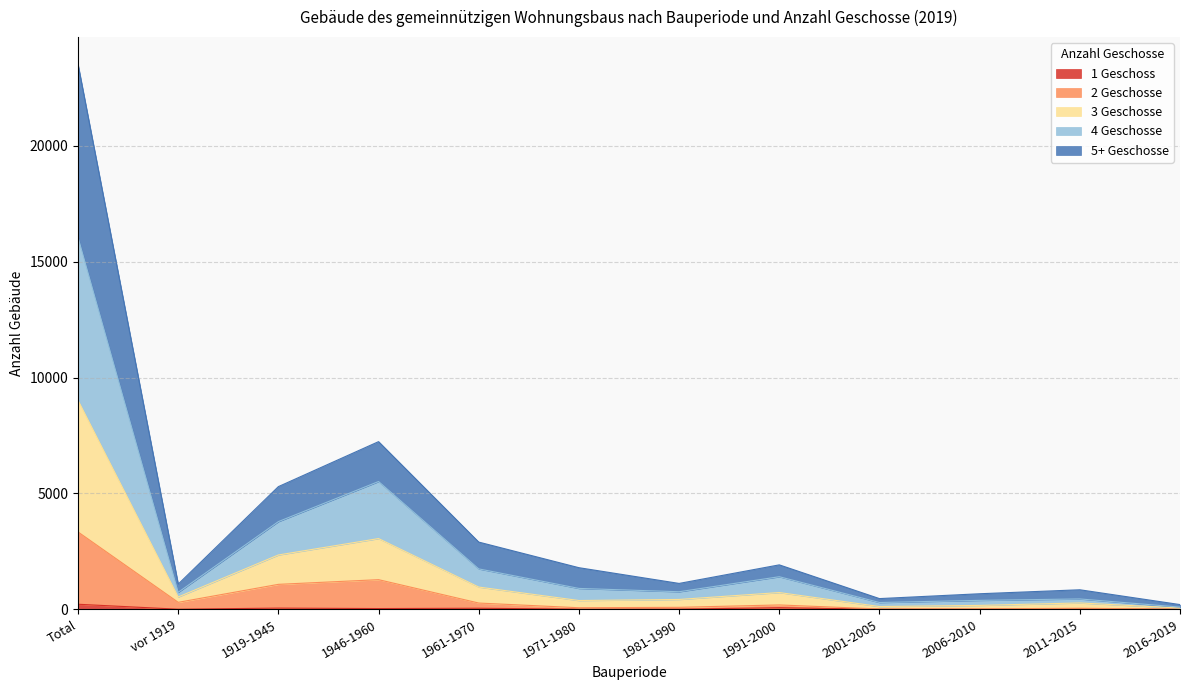

What is the label of the 8th point from the right?

1961-1970